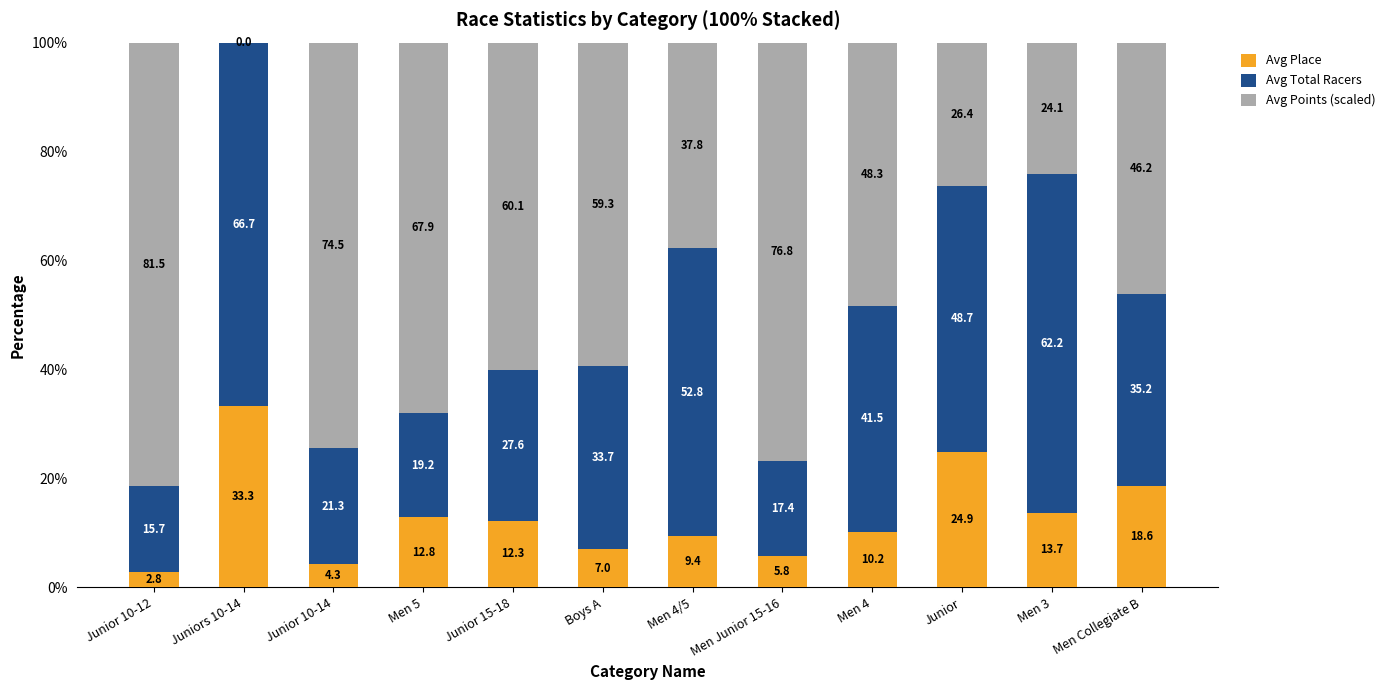

Where does the Avg Place series first go above 12?

Juniors 10-14